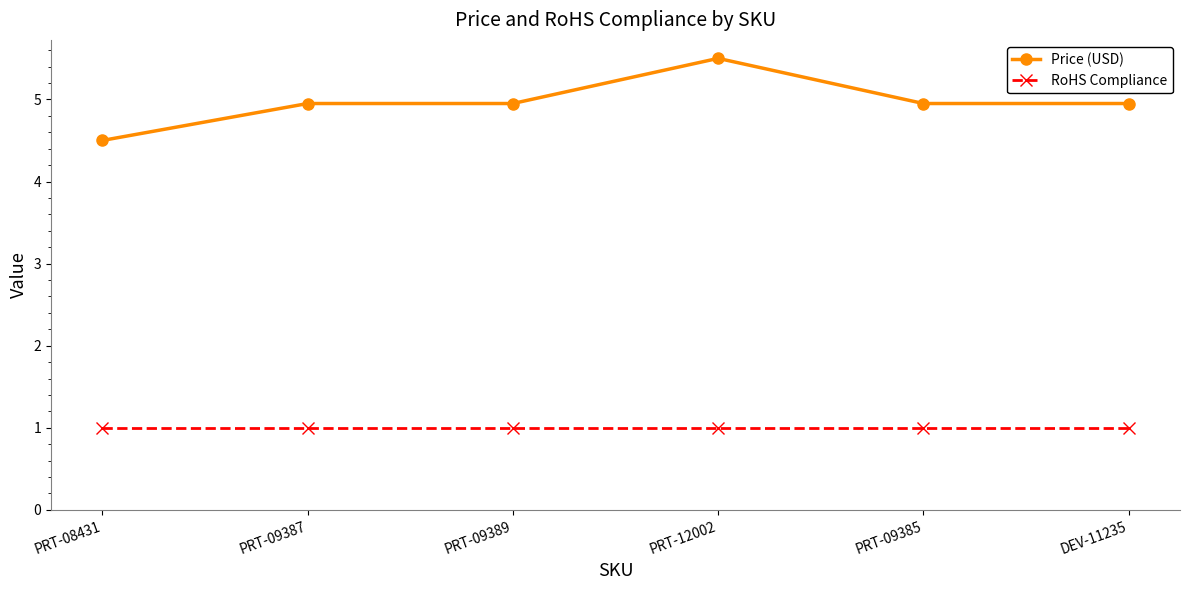

At how many categories does at least one series exceed 2?

6